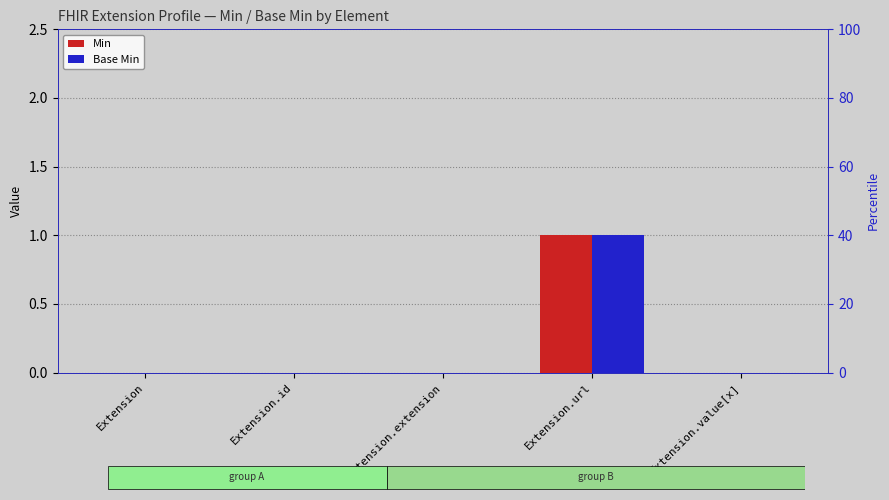

What is the total value across all series at Extension.url?

2